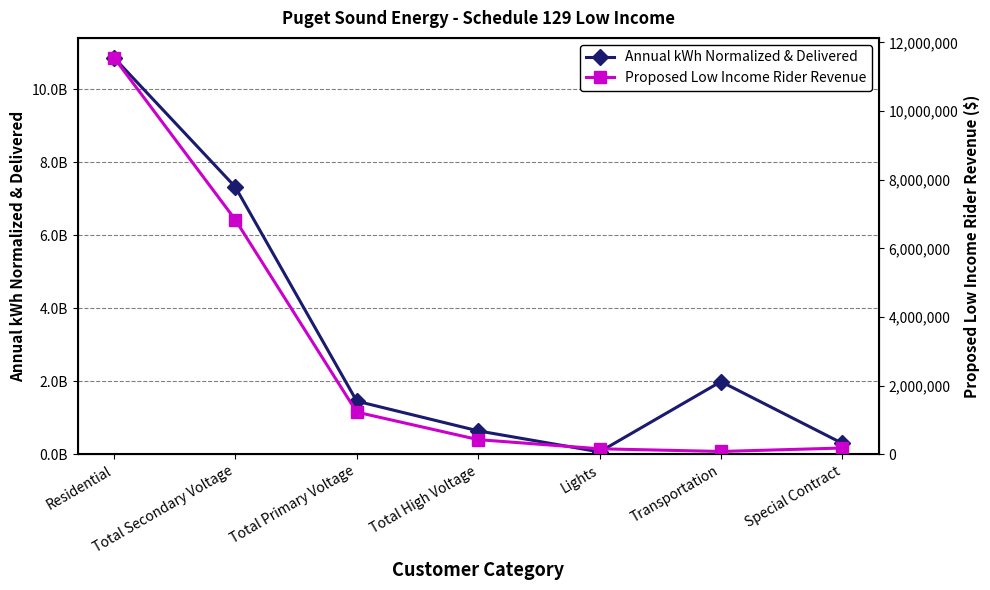

Reading left to right, transcribe all the data shown in this chart.

Annual kWh Normalized & Delivered: Residential=10865419096.3	Total Secondary Voltage=7321231996.0	Total Primary Voltage=1457880141.0	Total High Voltage=644706673.5	Lights=68936797.7	Transportation=1993508561.5	Special Contract=303234527.0
Proposed Low Income Rider Revenue: Residential=11560452.0	Total Secondary Voltage=6834798.0	Total Primary Voltage=1231690.0	Total High Voltage=430600.0	Lights=164070.0	Transportation=85721.0	Special Contract=186186.0